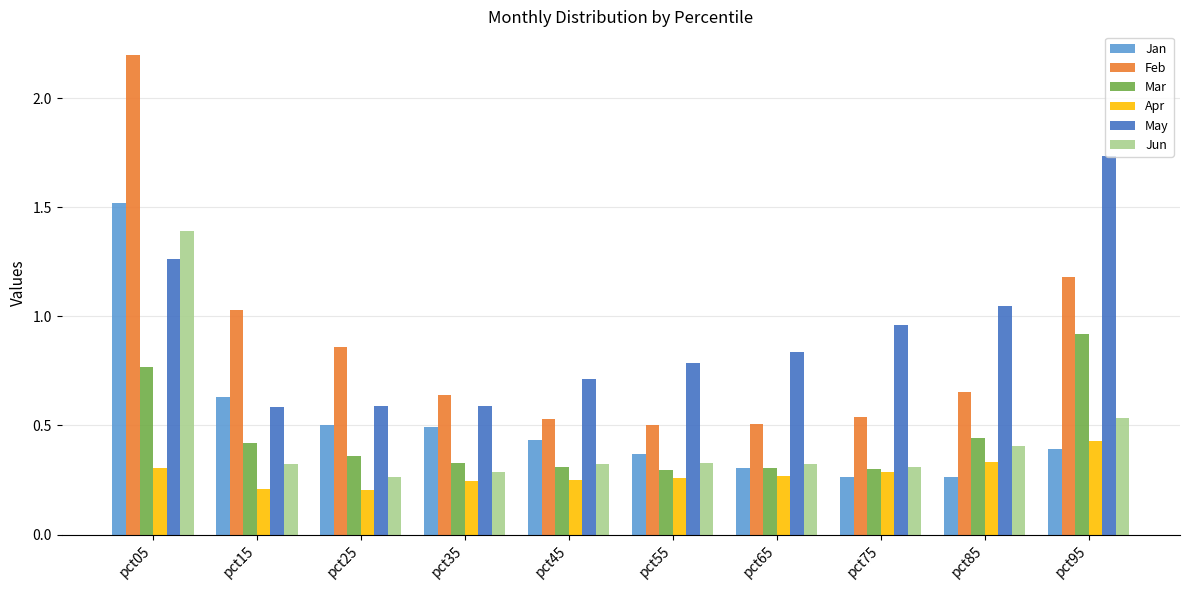

The Jan series shows 0.4 at pct45. True or false?

True